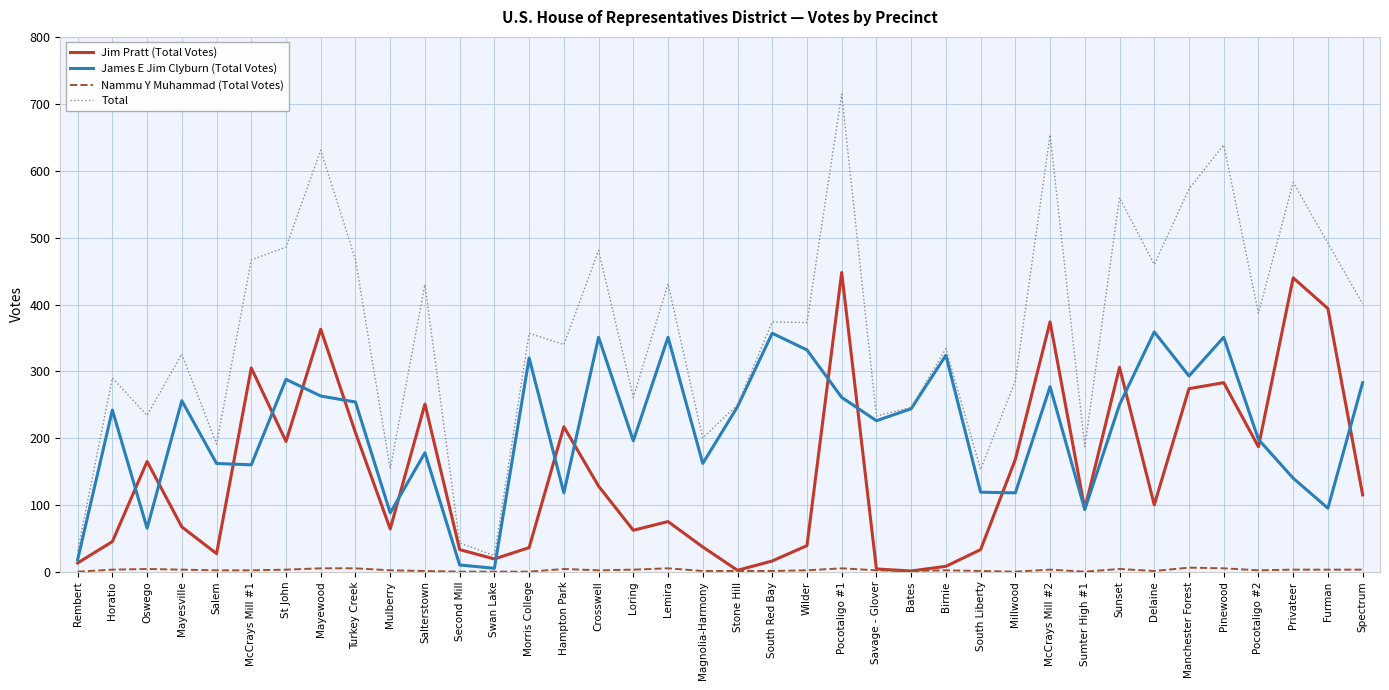

Is it true that Total equals 153 at South Liberty?

True